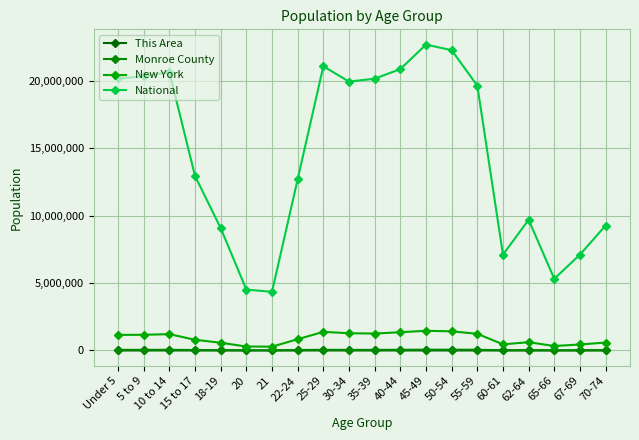

Is this an area chart (filled region under the line)?

No